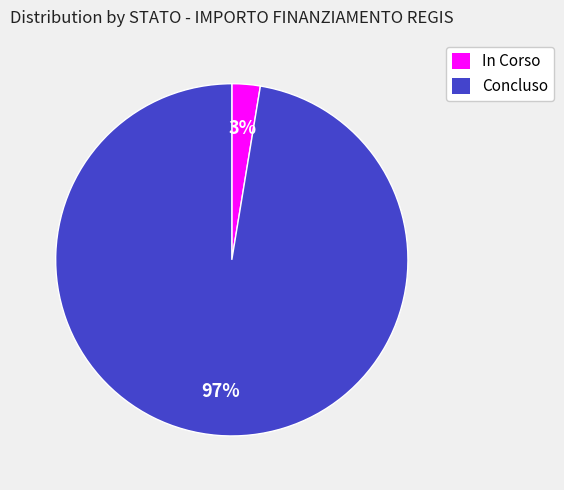

What is the smallest slice in the pie chart?

In Corso